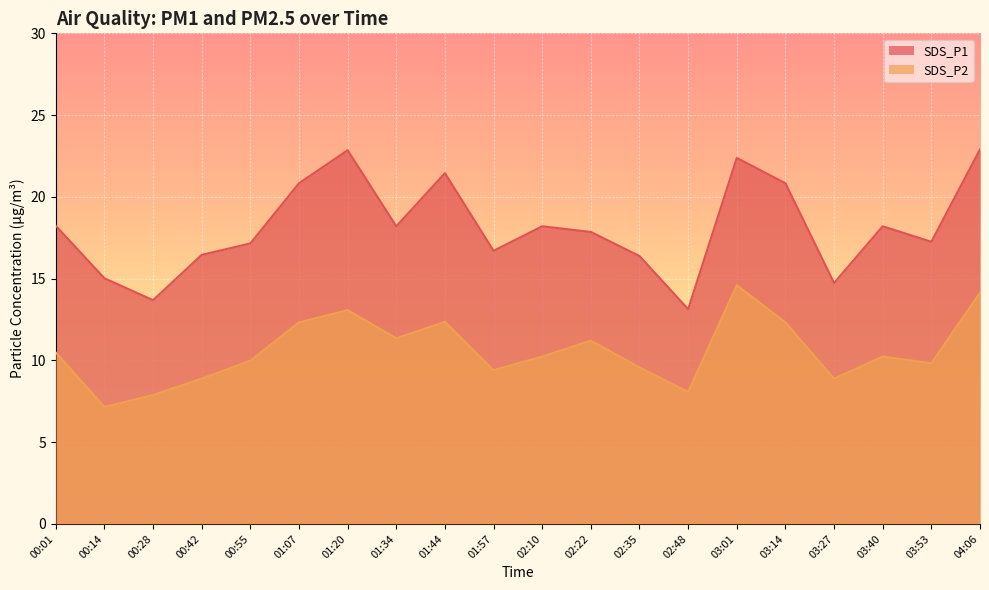

What is the label of the 17th point from the right?

00:42